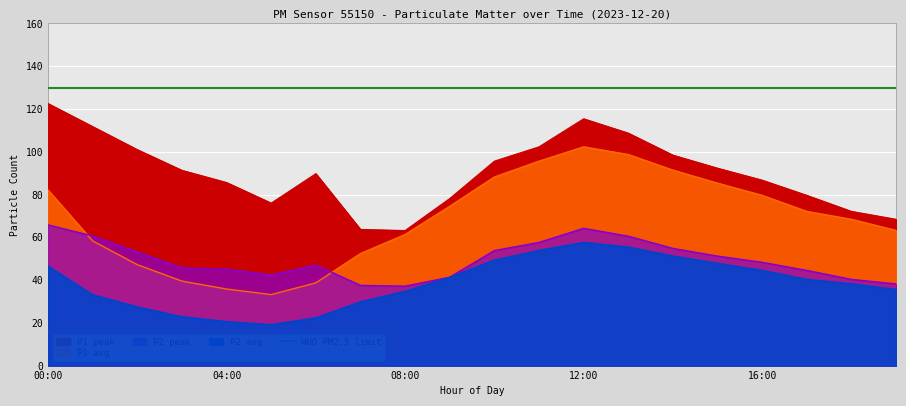

True or false: P1 has more than 2 points higher than both neighbors.

False